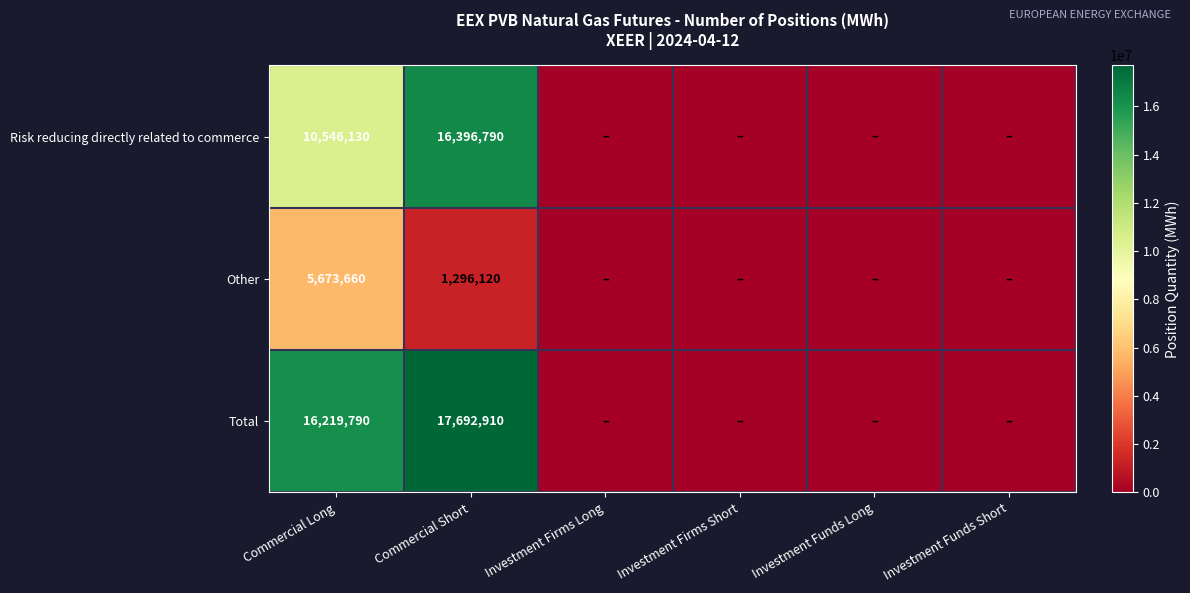

True or false: Risk reducing directly related to commerce has a value of 16396790 at Commercial Short.

True